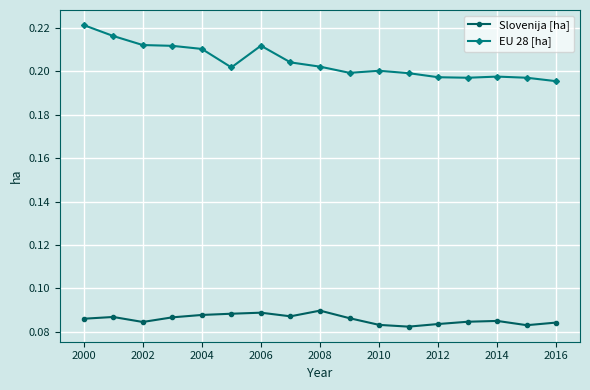

True or false: EU 28 [ha] and Slovenija [ha] cross at least once.

False